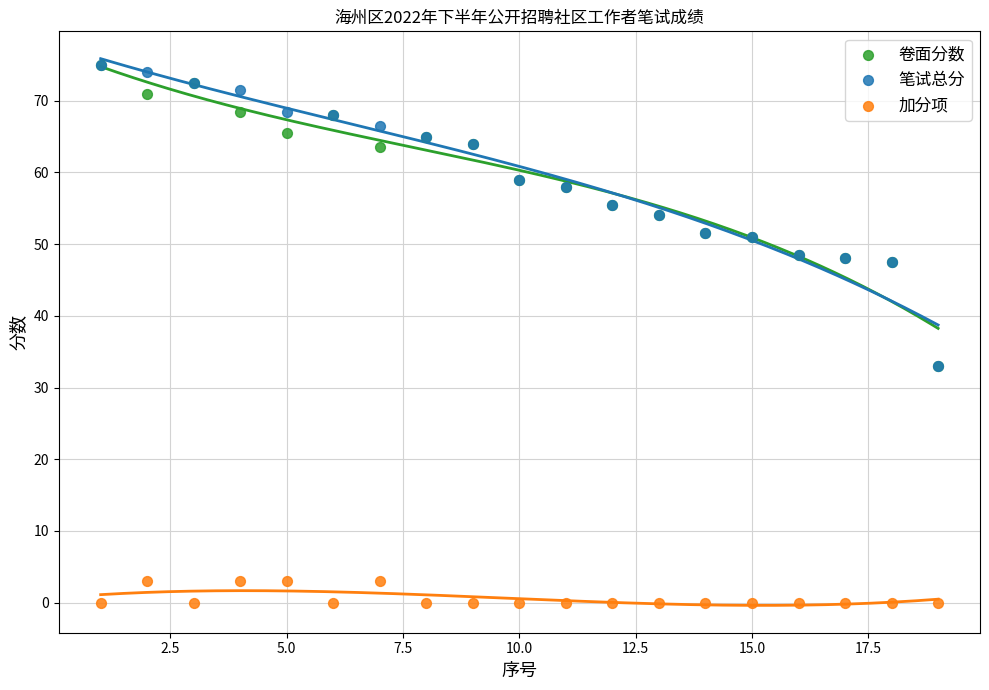

Which series contains the lowest Y value?

加分项